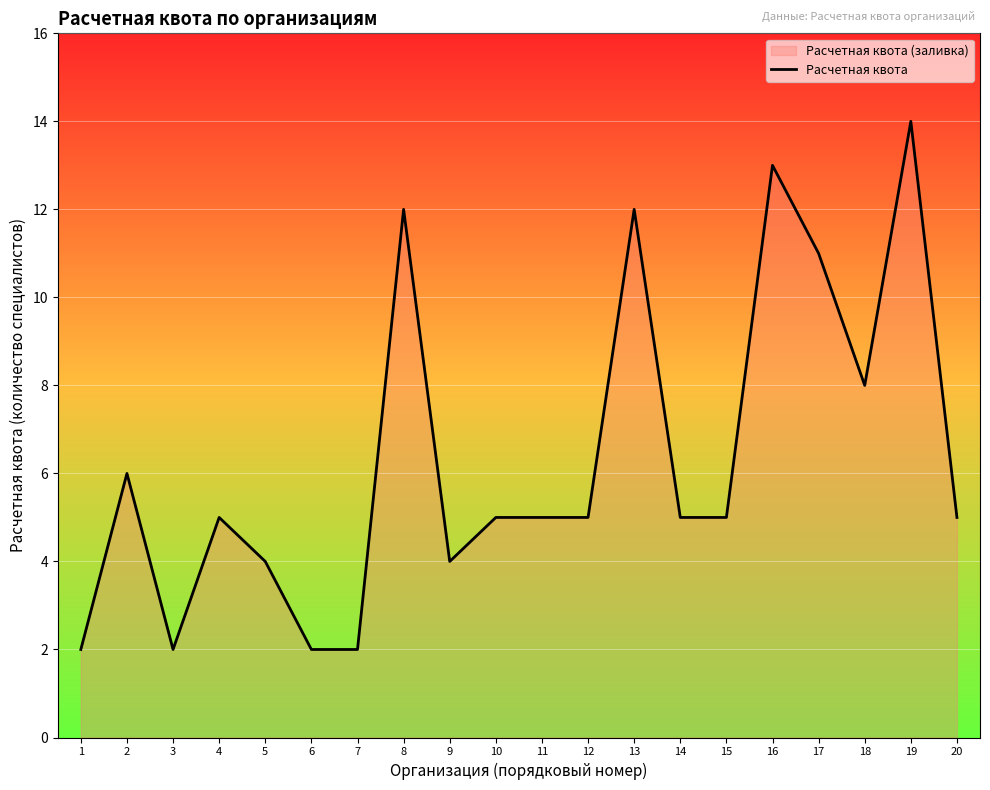

Reading left to right, list all the values displayed in this chart.

2	6	2	5	4	2	2	12	4	5	5	5	12	5	5	13	11	8	14	5